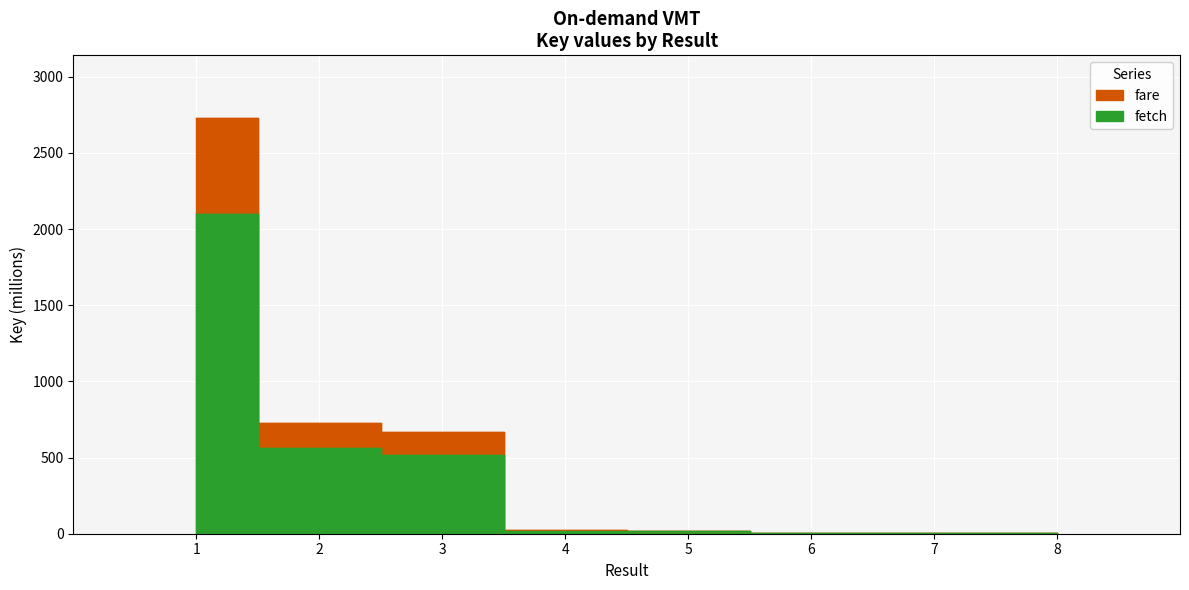

How many lines are shown in the chart?

2